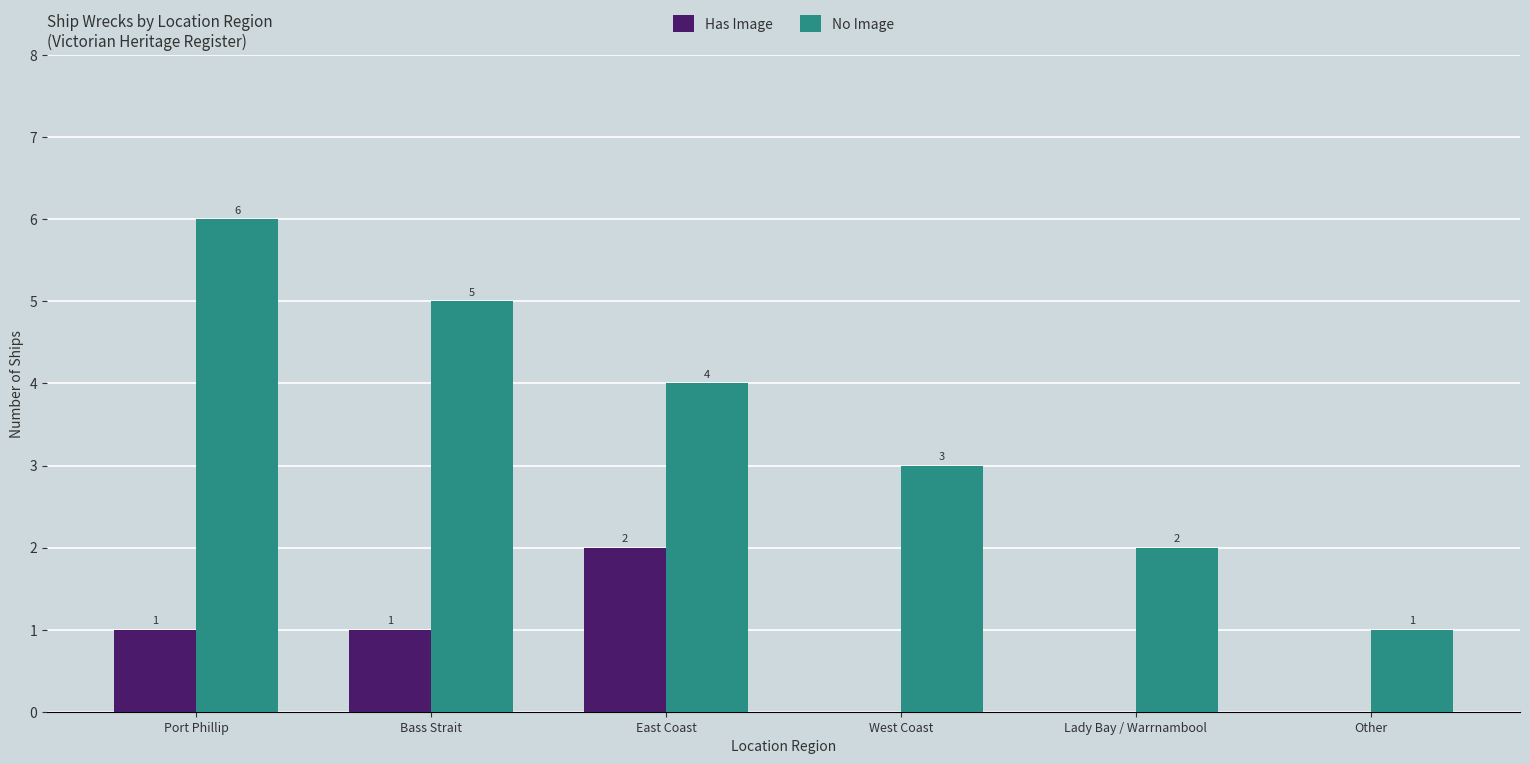

Which series changed the most between West Coast and Lady Bay / Warrnambool?

No Image